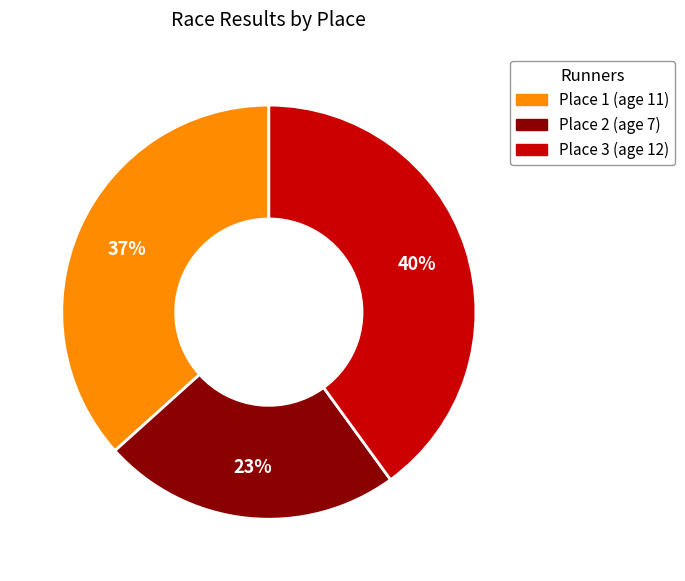

To the nearest percent, what is the average slice percentage?

33%